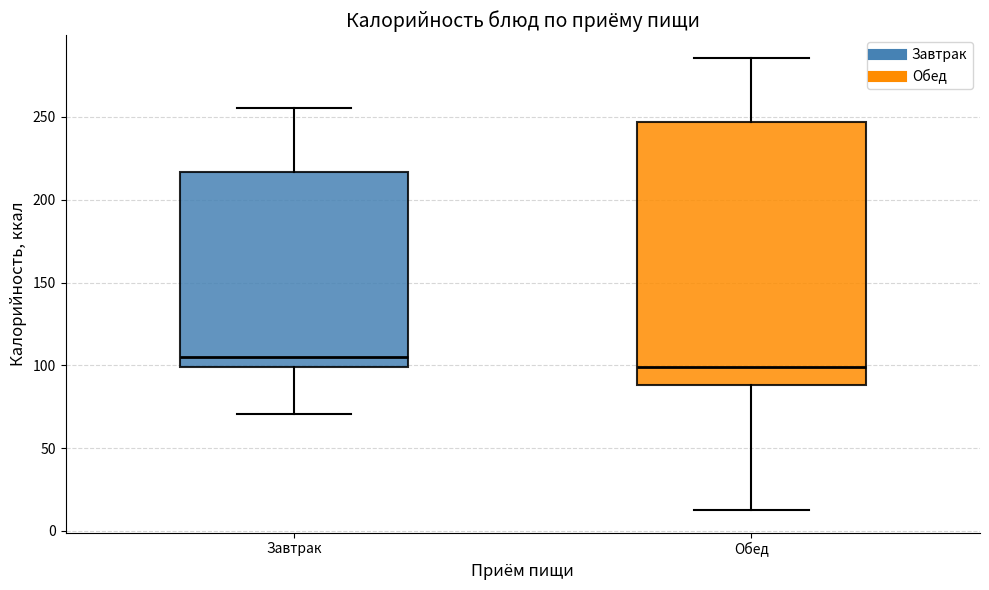

Where is the upper edge of the box for Завтрак on the y-axis? The values are not printed on the chart, so give them approximately, as read against the axis.

215